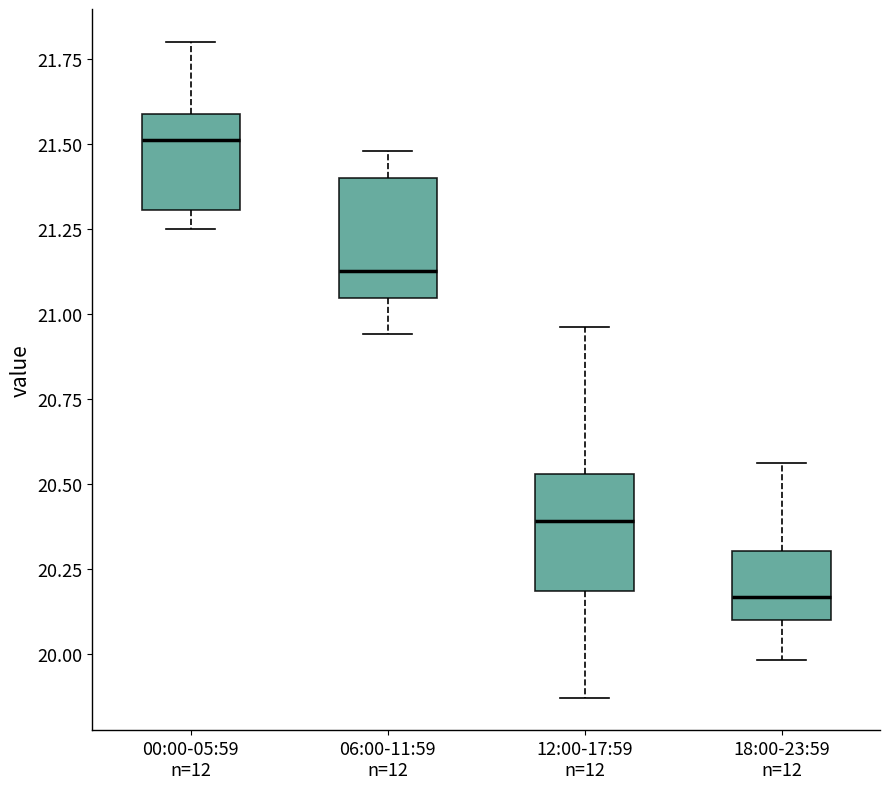

Reading left to right, transcribe this box plot: for each box, give where its median line is, the range the box spans, and where its two whiskers end, as read against the y-axis. The values are not printed on the chart, so give them approximately, as read against the axis.

00:00-05:59 n=12: median 21.50, box 21.30 to 21.60, whiskers 21.25 to 21.80
06:00-11:59 n=12: median 21.15, box 21.05 to 21.40, whiskers 20.95 to 21.50
12:00-17:59 n=12: median 20.40, box 20.20 to 20.55, whiskers 19.85 to 20.95
18:00-23:59 n=12: median 20.15, box 20.10 to 20.30, whiskers 20.00 to 20.55